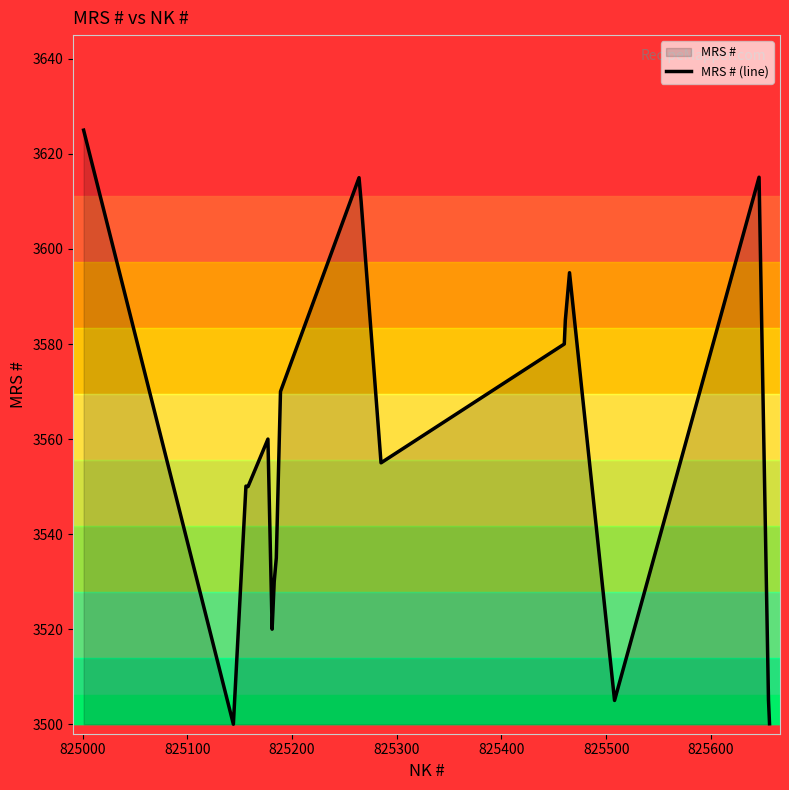

How many categories are shown in the chart?

21